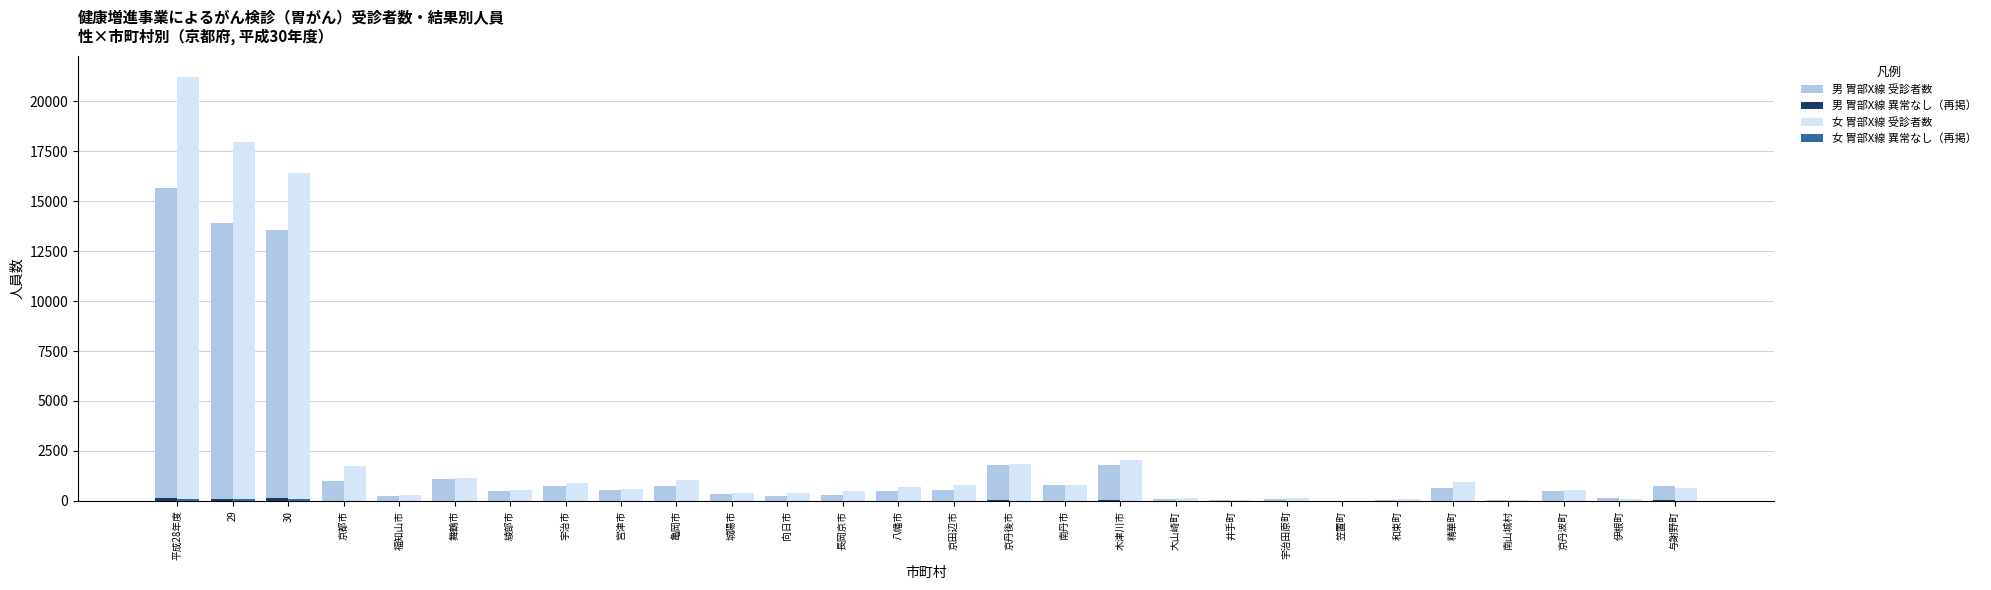

At which category is the sum across all series the highest?

平成28年度